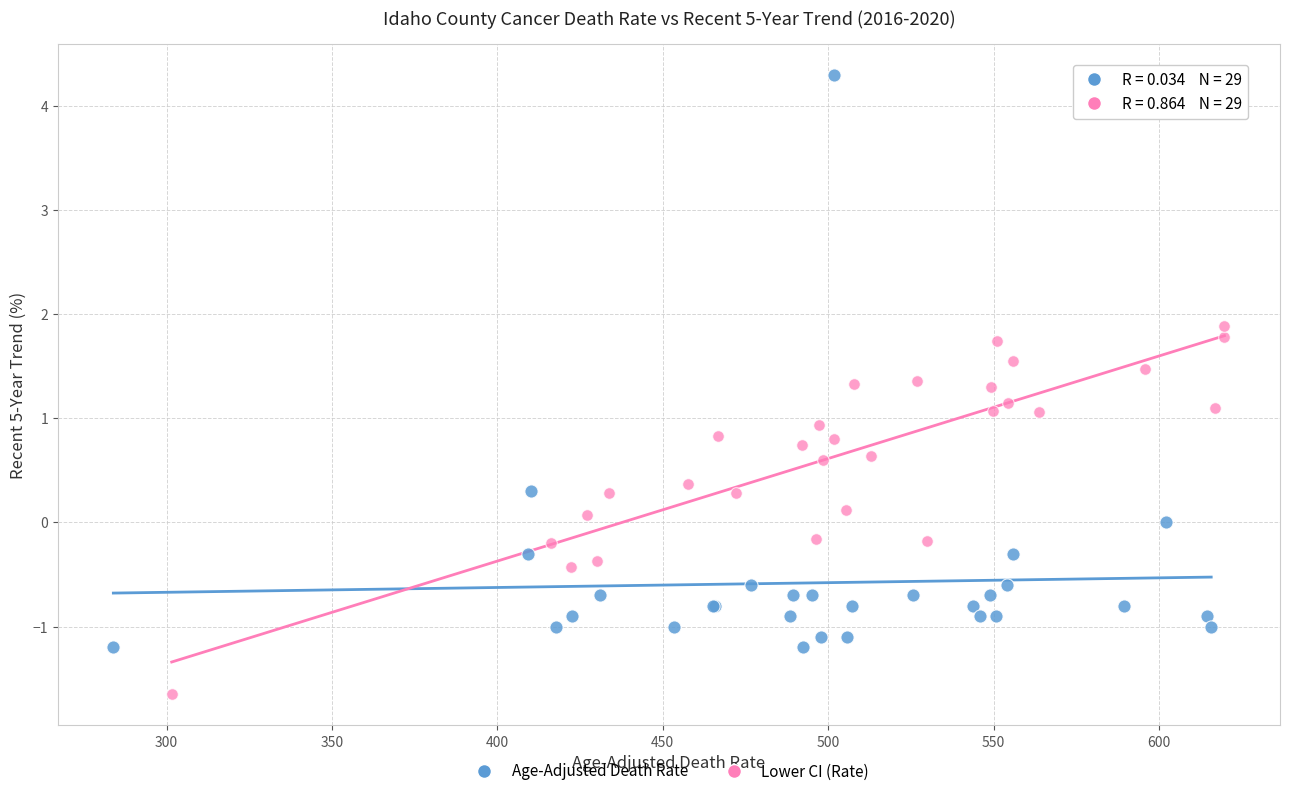

Which series has the largest Y range (max minus min)?

Age-Adjusted Death Rate